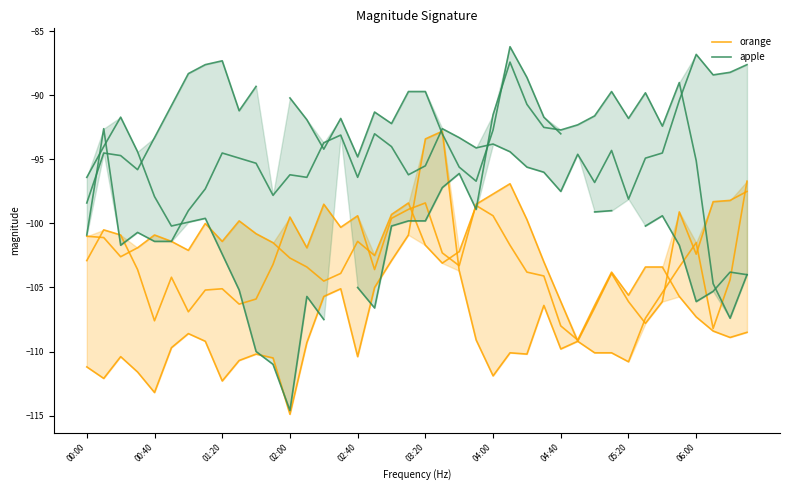

How many times do orange and apple cross each other?

2